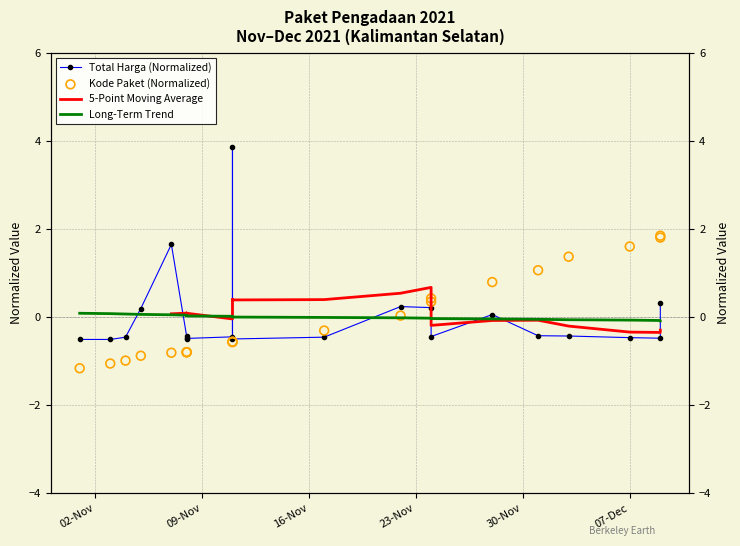

At how many categories does at least one series exceed 2?

1